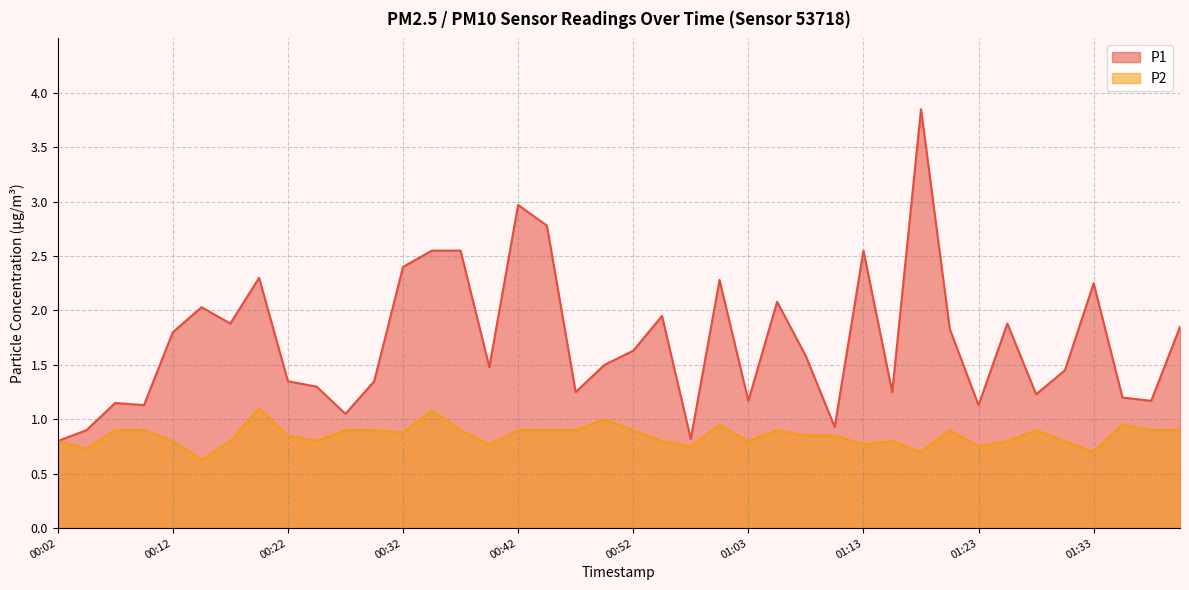

True or false: P2 and P1 intersect in this chart.

False